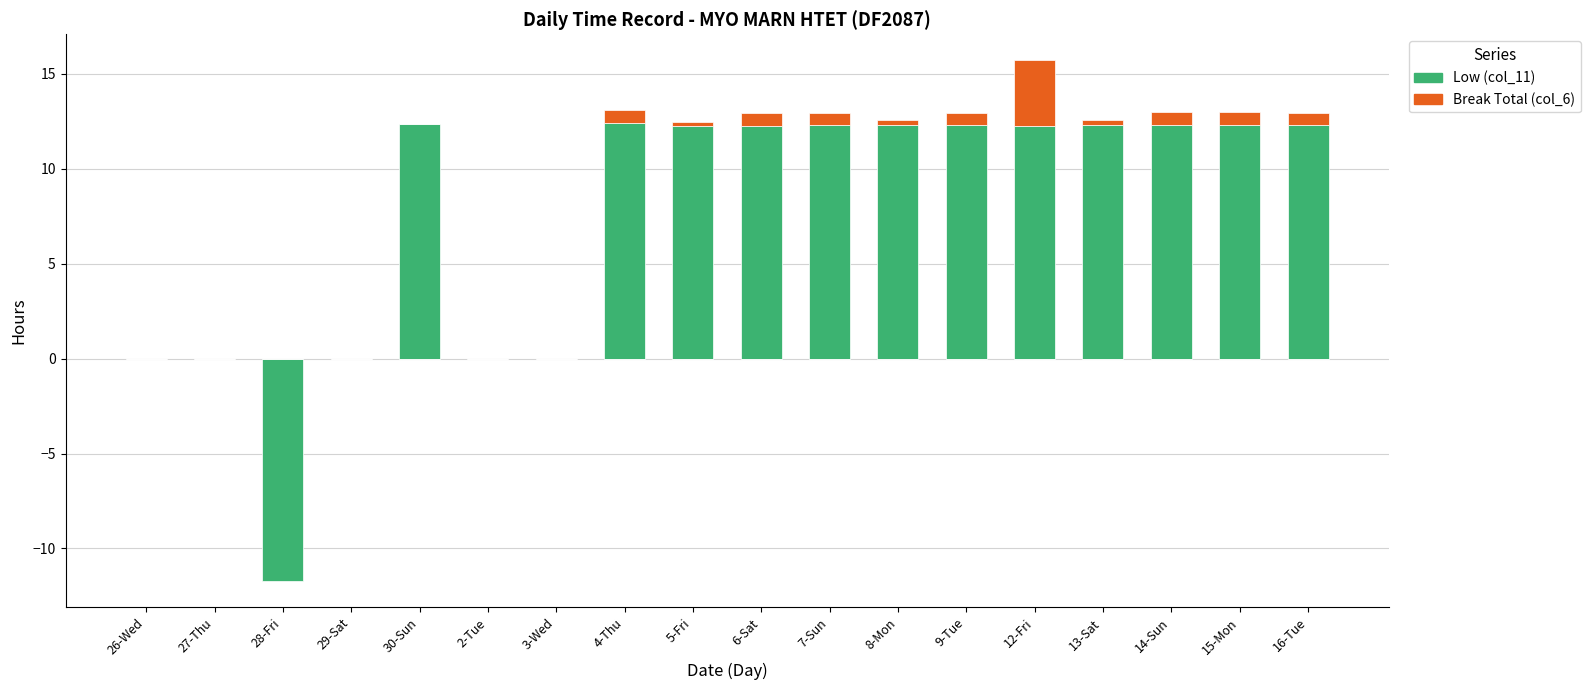

At which label does Low (col_11) first exceed 12?

30-Sun